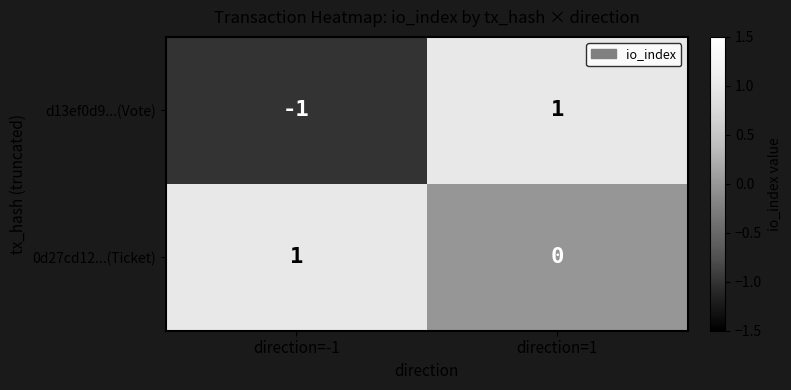

Reading right to left, list all the values displayed in this chart.

d13ef0d9...(Vote): 1	-1
0d27cd12...(Ticket): 0	1